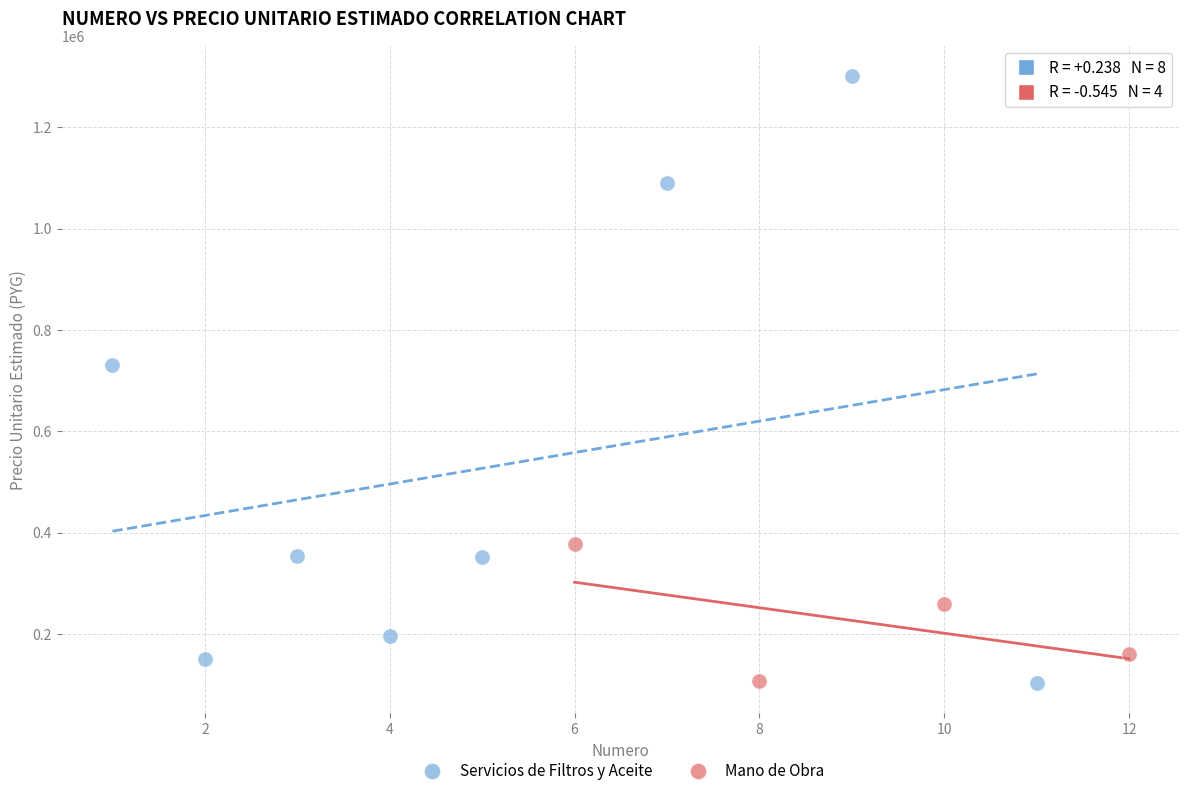

Which series has the widest spread of Y values?

Servicios de Filtros y Aceite